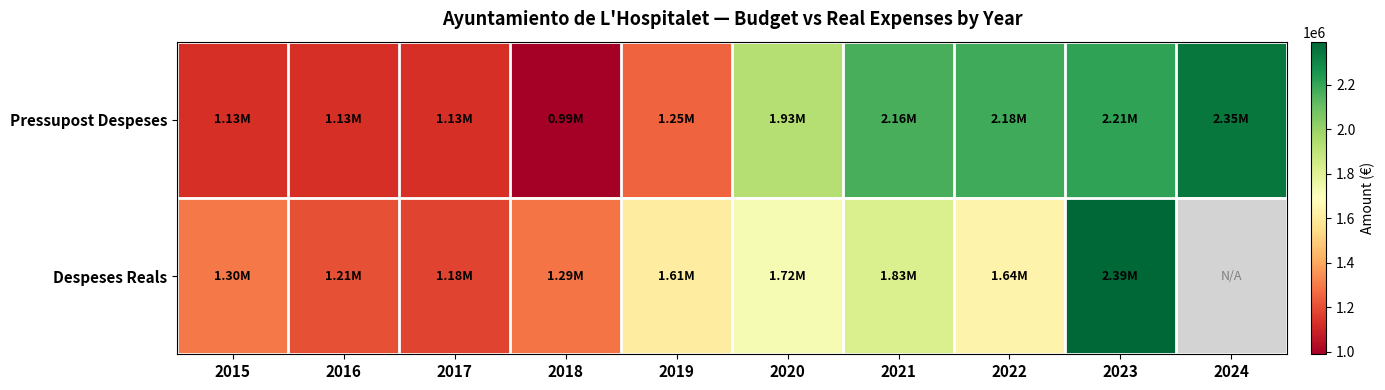

At which label does Pressupost Despeses first exceed 1928188?

2020